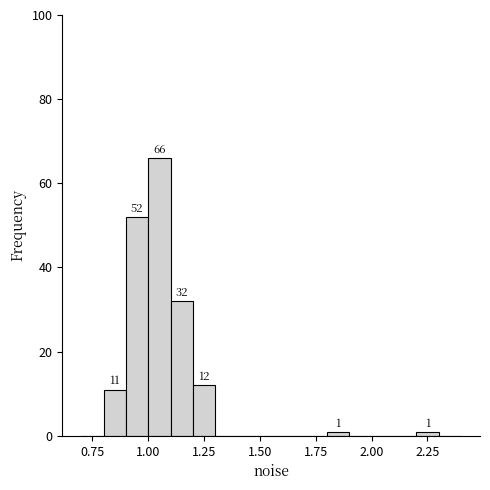

Around what value on the x-axis is the tallest bar? Give the approximate position of its centre, as read against the axis.

1.05